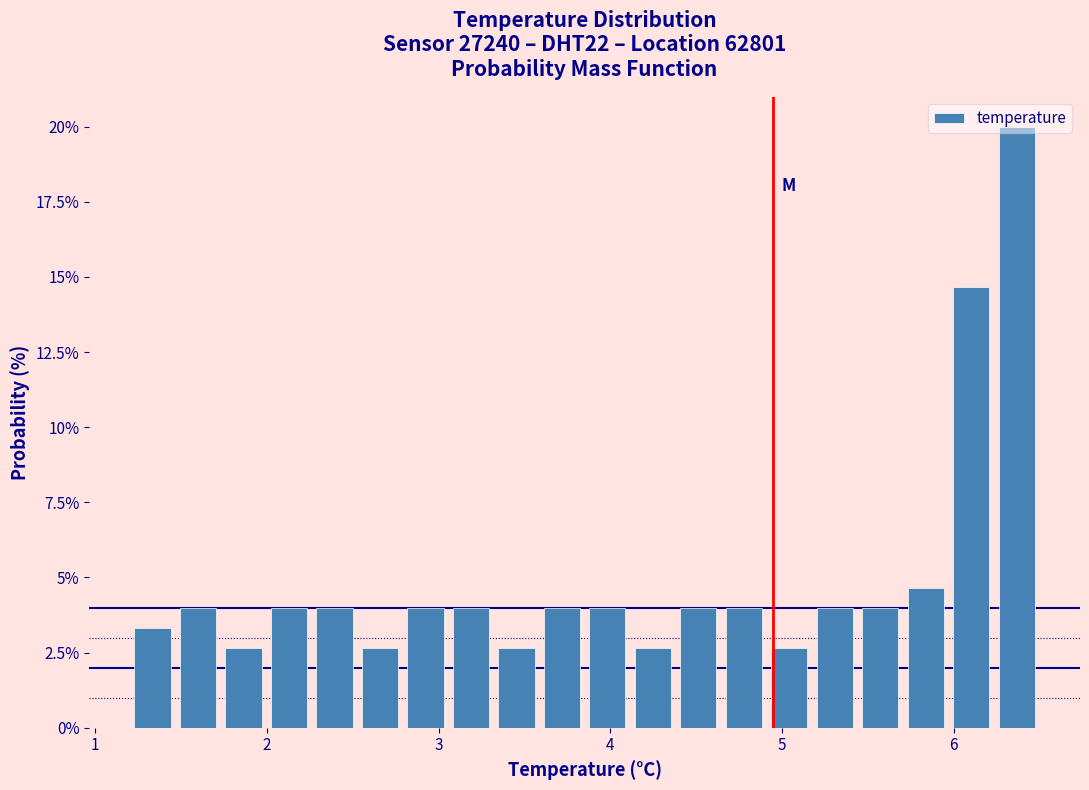

Around what value on the x-axis is the tallest bar? Give the approximate position of its centre, as read against the axis.

6.4